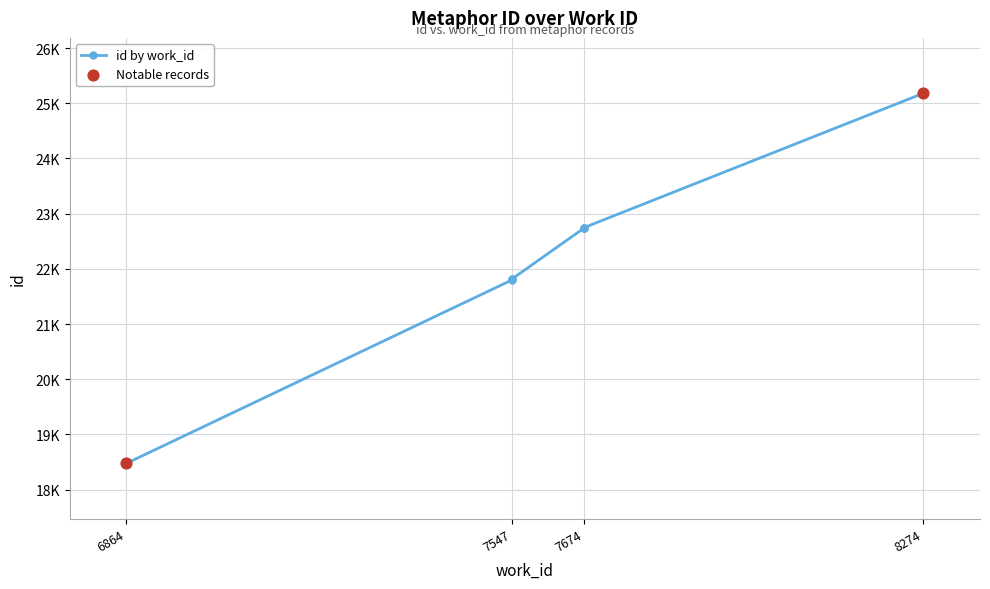

Approximately how many times larger is the value at 7547 compared to 8274?

0.9